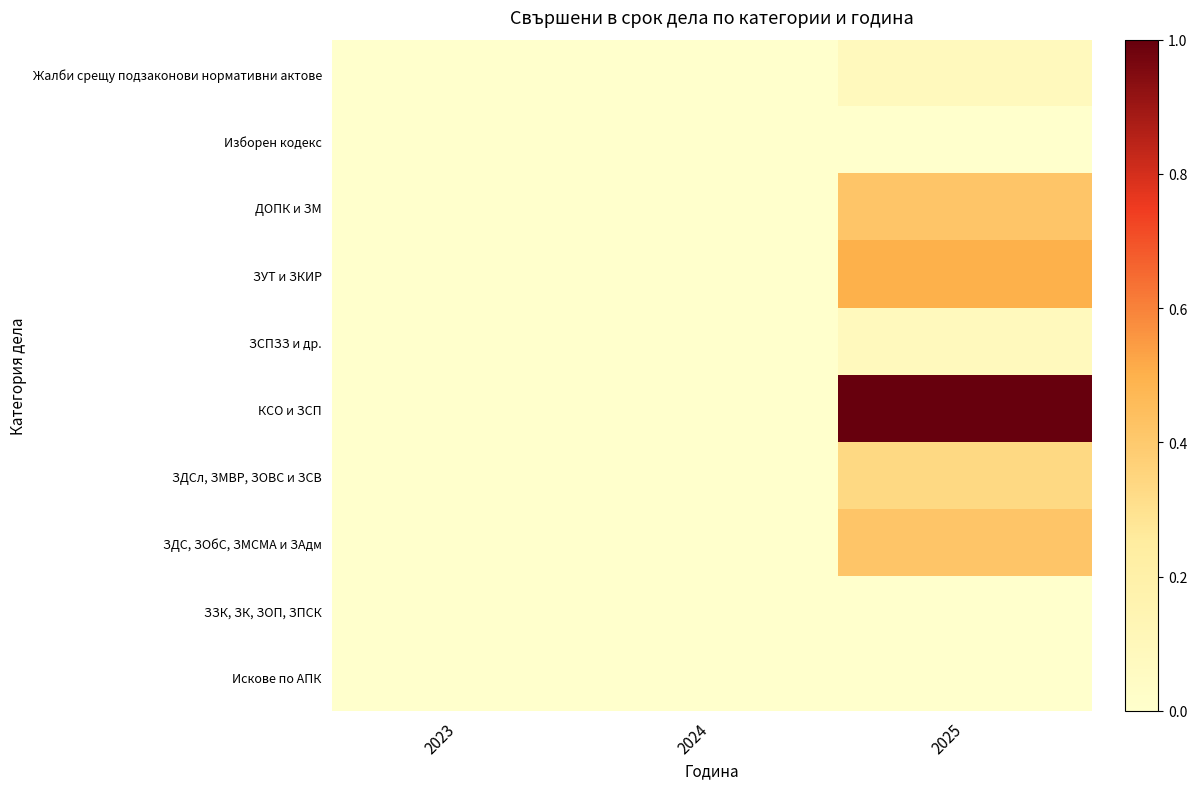

Which series has the largest total across all categories?

КСО и ЗСП